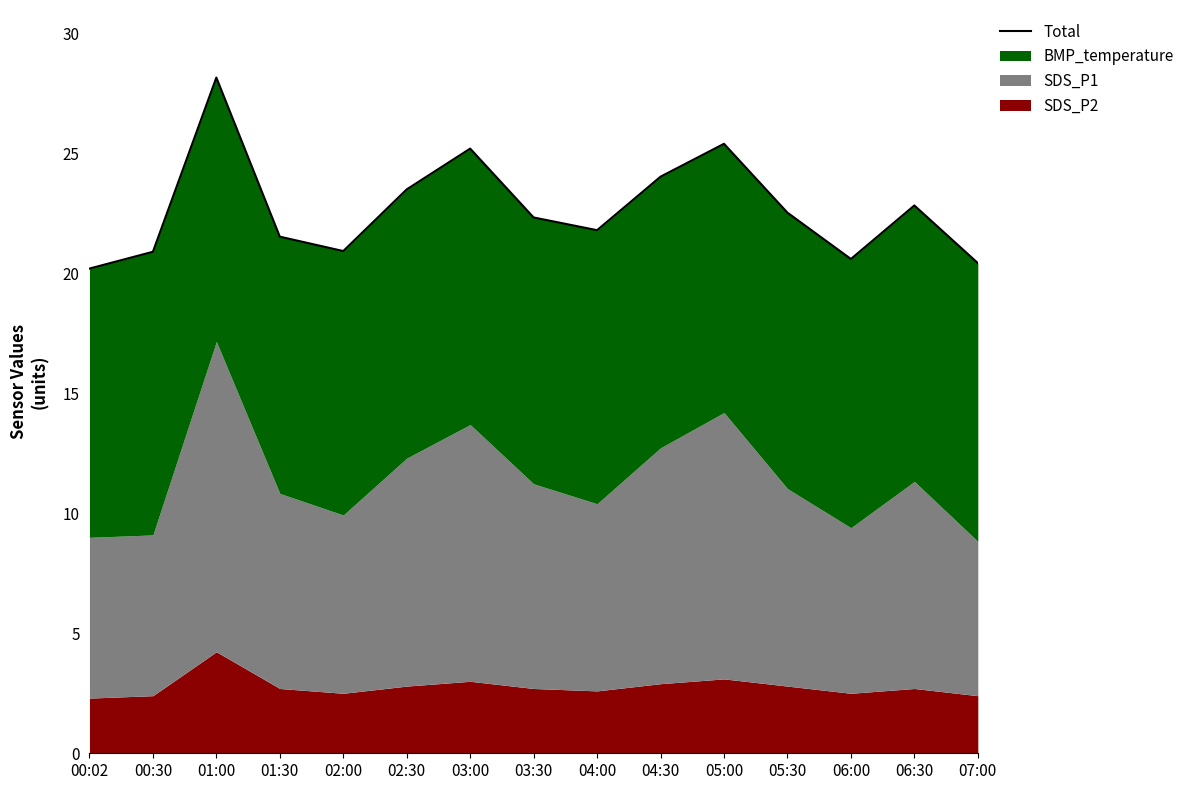

What is the average value?

22.7